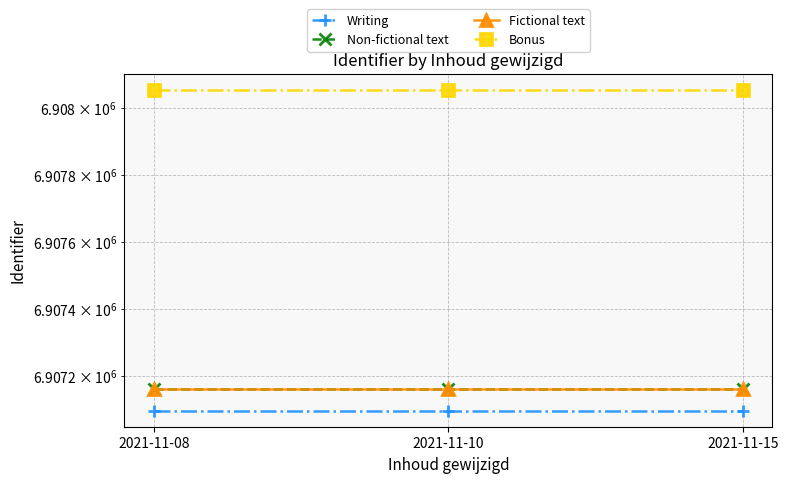

Reading left to right, transcribe all the data shown in this chart.

Writing: 6907097	6907097	6907097
Non-fictional text: 6907161	6907161	6907161
Fictional text: 6907162	6907162	6907162
Bonus: 6908053	6908053	6908053